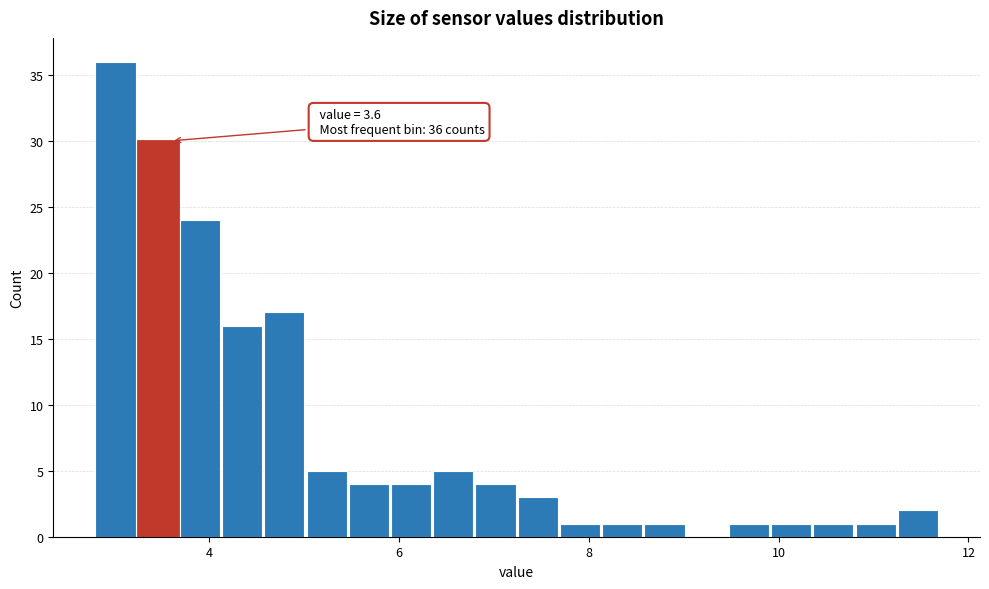

Read against the x-axis, roughly where is the centre of the tallest bar?

3.0